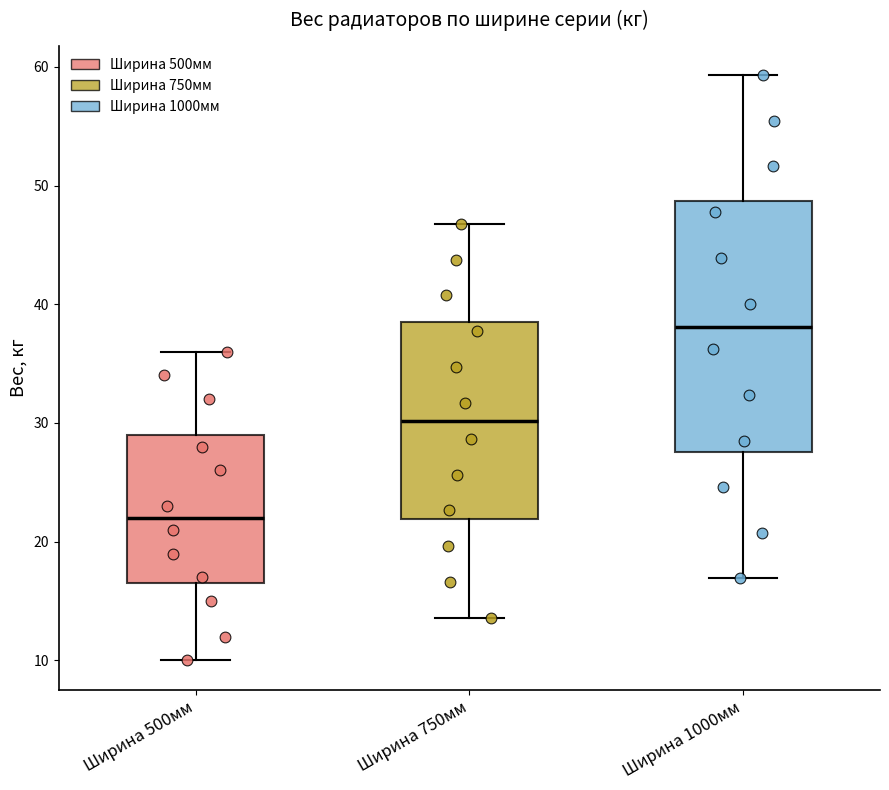

Reading left to right, read every box against the y-axis: the position of its median line, the range the box covers, and the ends of its whiskers. The values are not printed on the chart, so give them approximately, as read against the axis.

Ширина 500мм: median 22, box 17 to 29, whiskers 10 to 36
Ширина 750мм: median 30, box 22 to 38, whiskers 14 to 47
Ширина 1000мм: median 38, box 28 to 49, whiskers 17 to 59